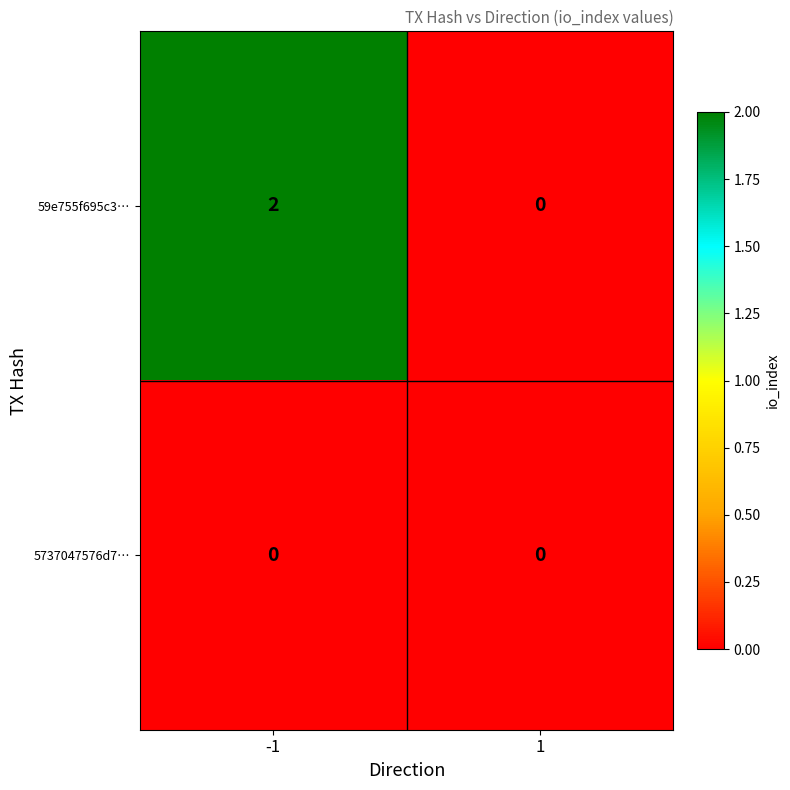

How many series are shown in this chart?

2